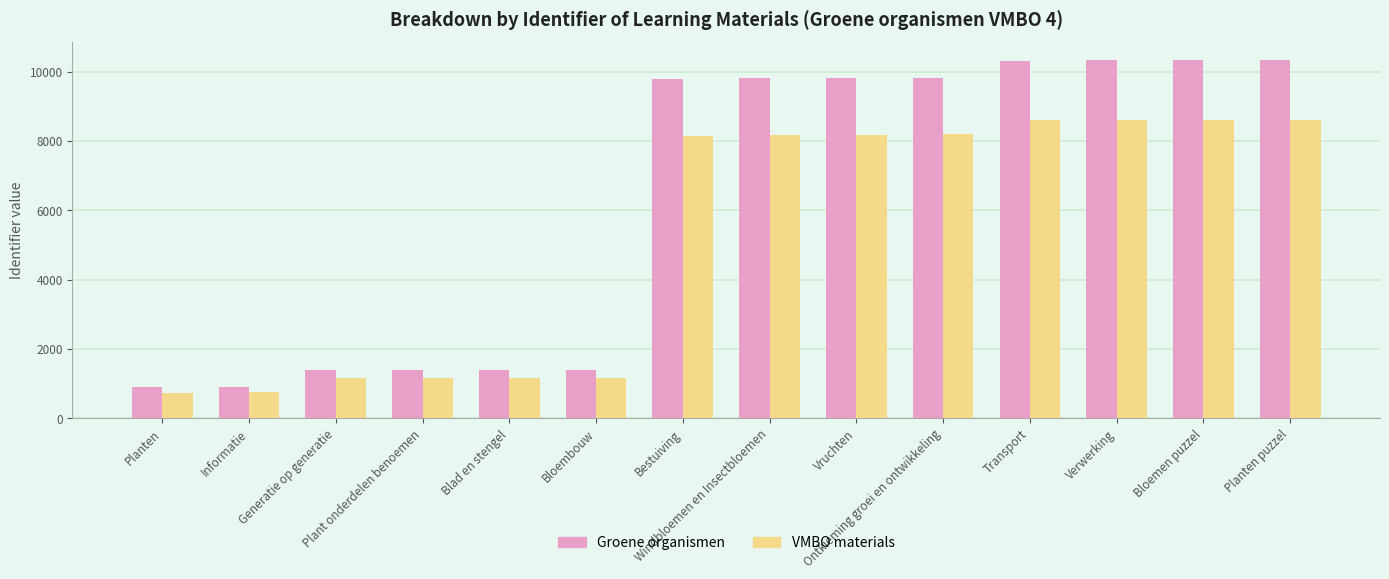

What is the sum of all VMBO materials values?

73252.0